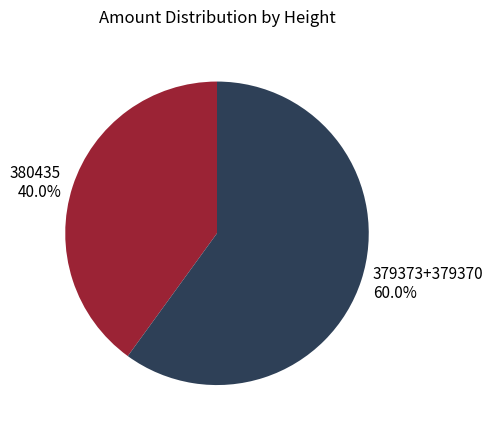

Rank the categories by value from highest to lowest.

379373+379370, 380435